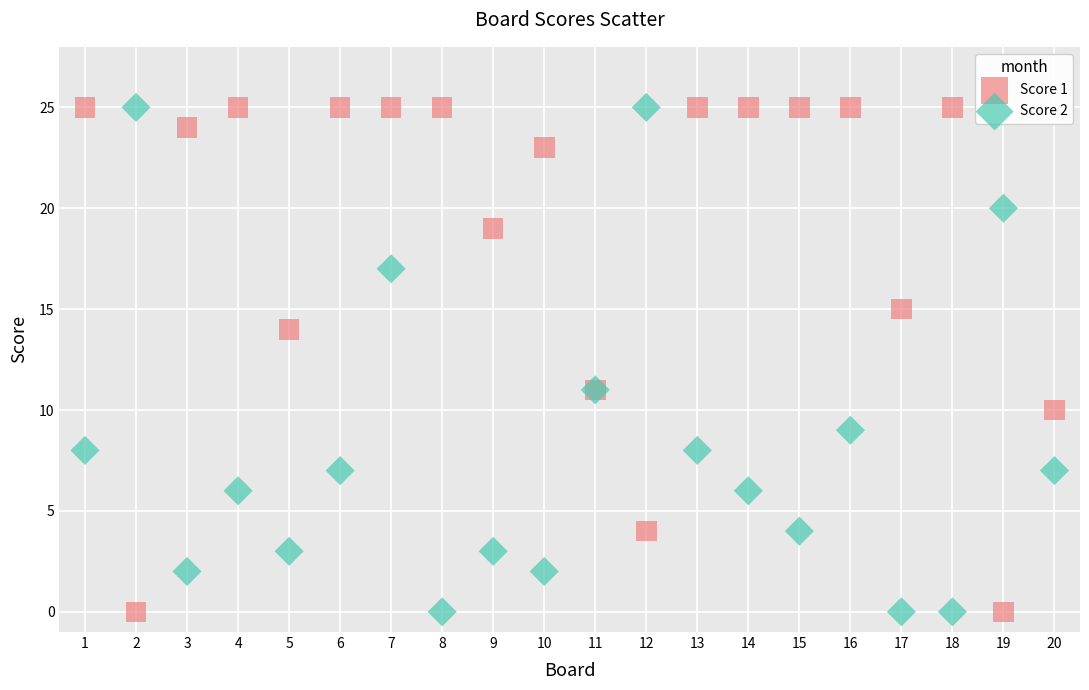

What are all the series names shown in the legend?

Score 1, Score 2